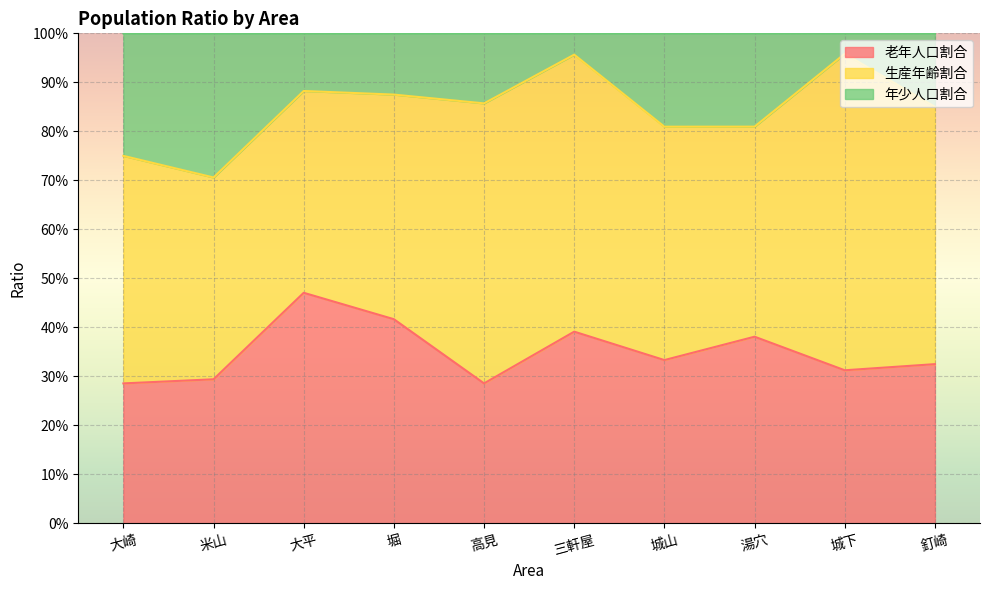

The 老年人口割合 series shows 0.5 at 大平. True or false?

True